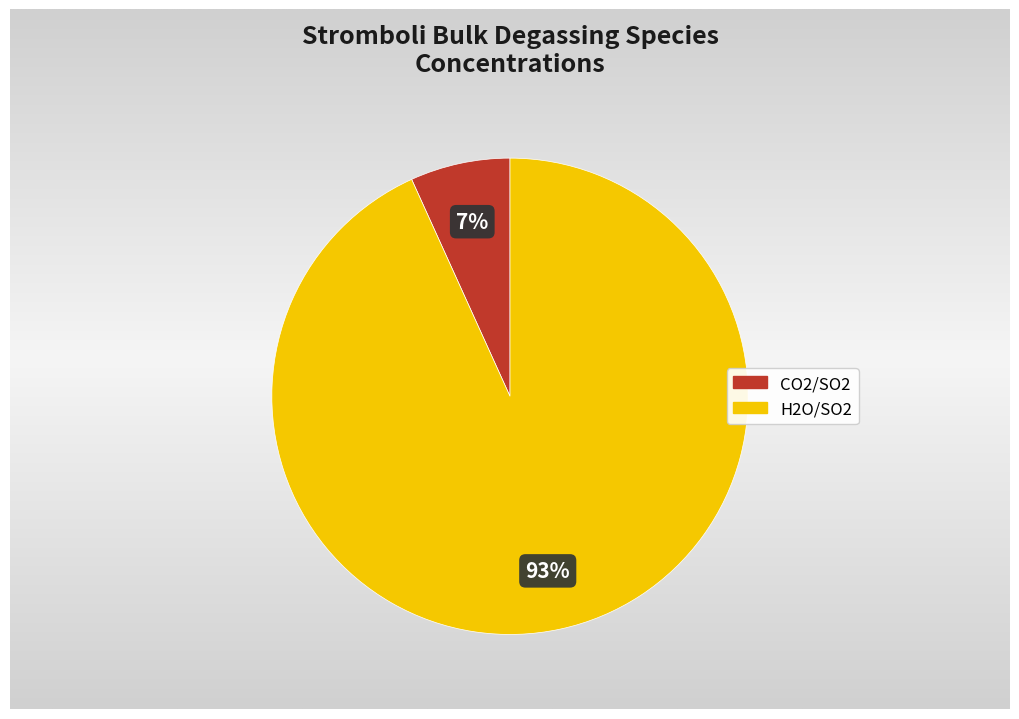

To the nearest percent, what is the combined percentage of H2O/SO2 and CO2/SO2?

100%